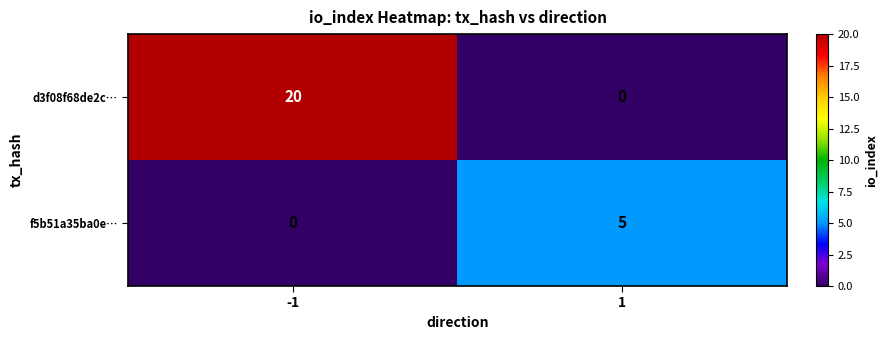

What is the greatest value displayed?

20